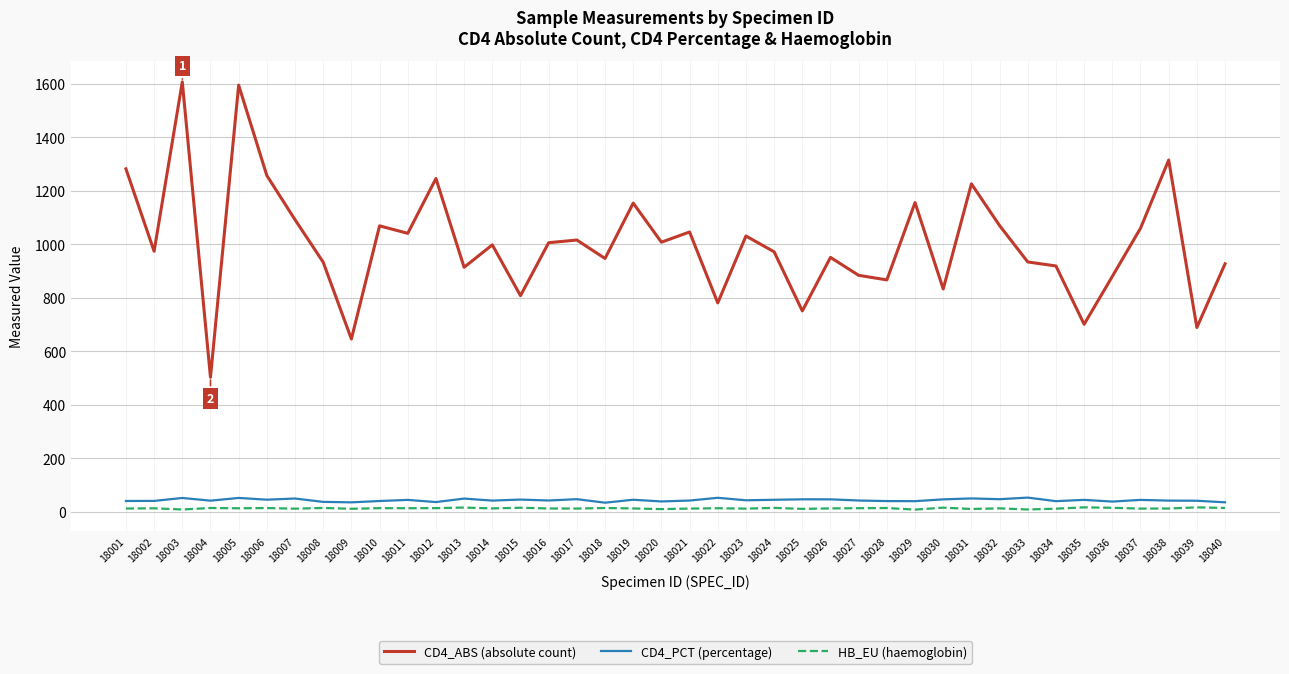

Is it true that HB_EU (haemoglobin) equals 10.9 at 18025?

True